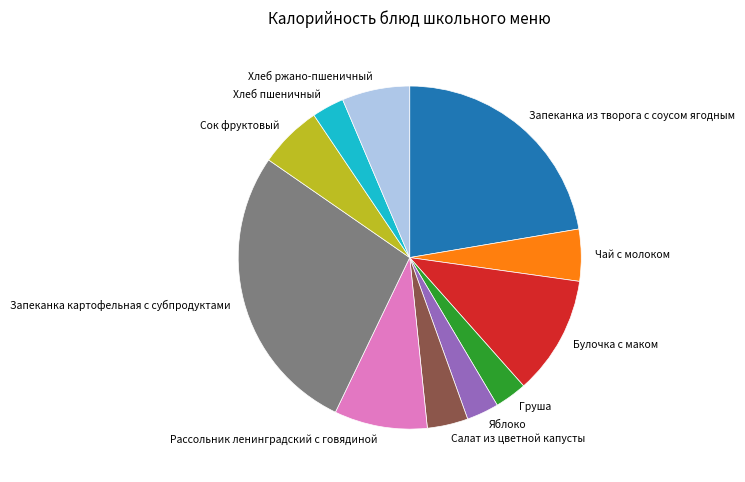

Do Яблоко and Запеканка картофельная с субпродуктами together represent more than half of the pie?

No